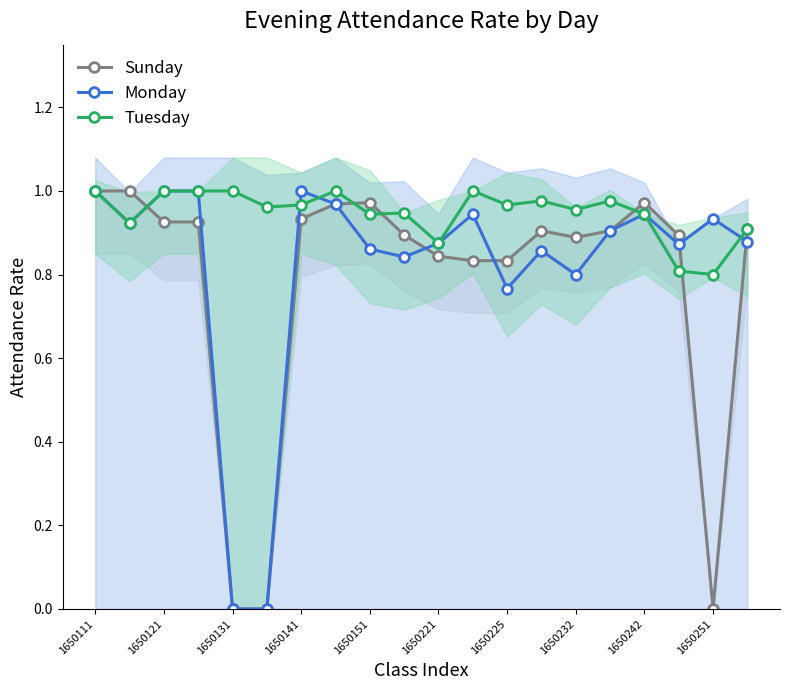

True or false: Monday has more than 1 interior local peaks.

True